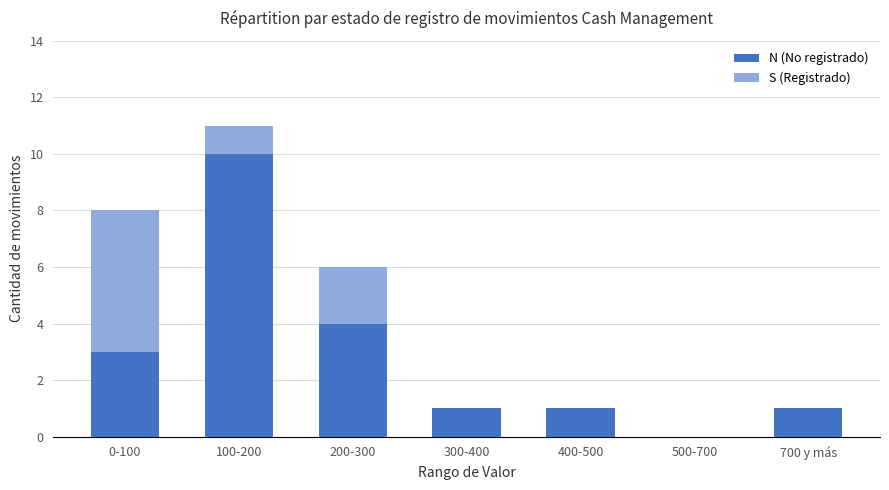

The N (No registrado) series shows 2 at 400-500. True or false?

False